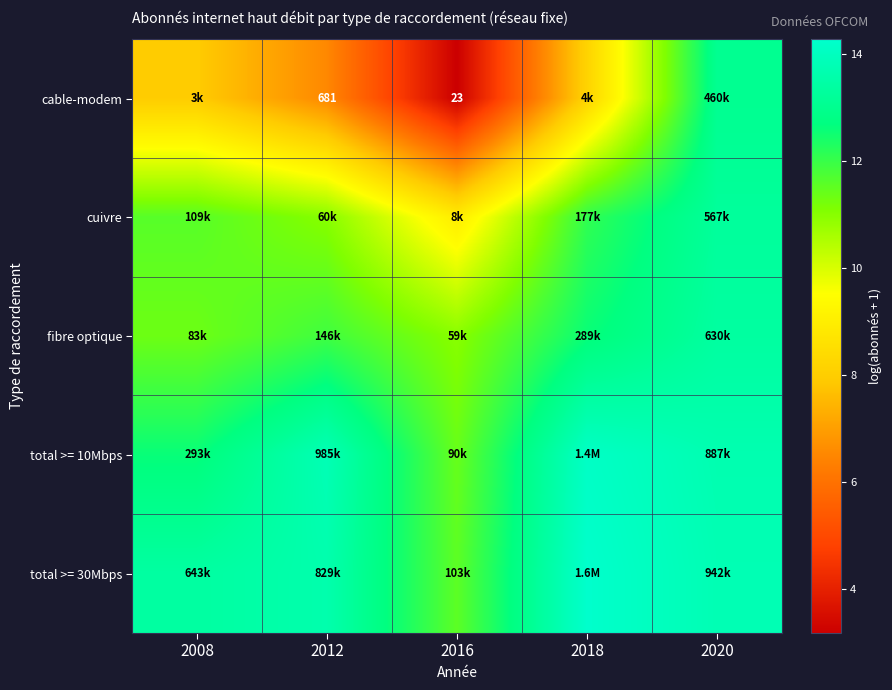

The value of fibre optique at 2008 is 7.0. True or false?

False